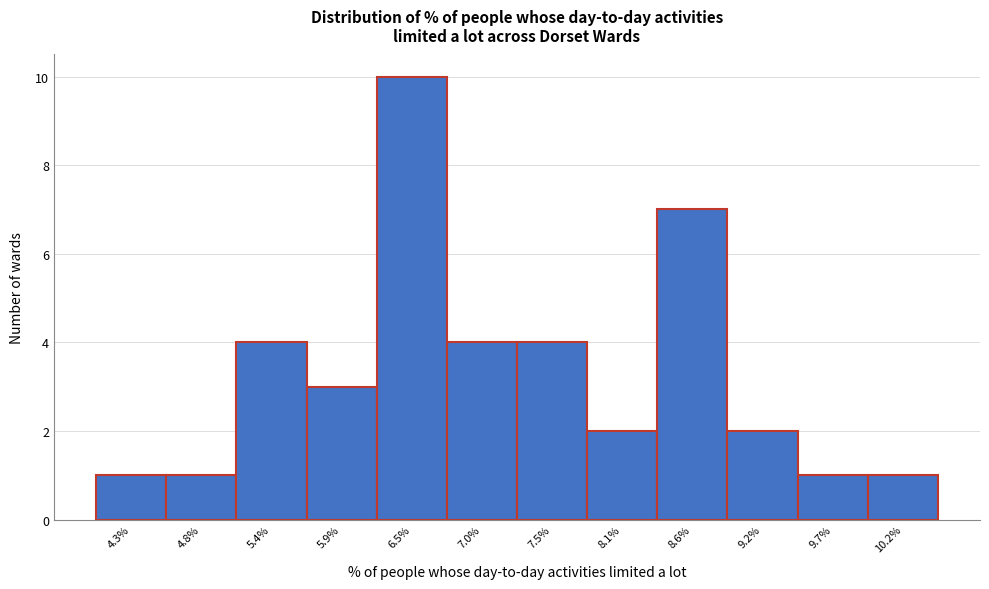

Reading left to right, what are all the values shown in this chart?

1	1	4	3	10	4	4	2	7	2	1	1